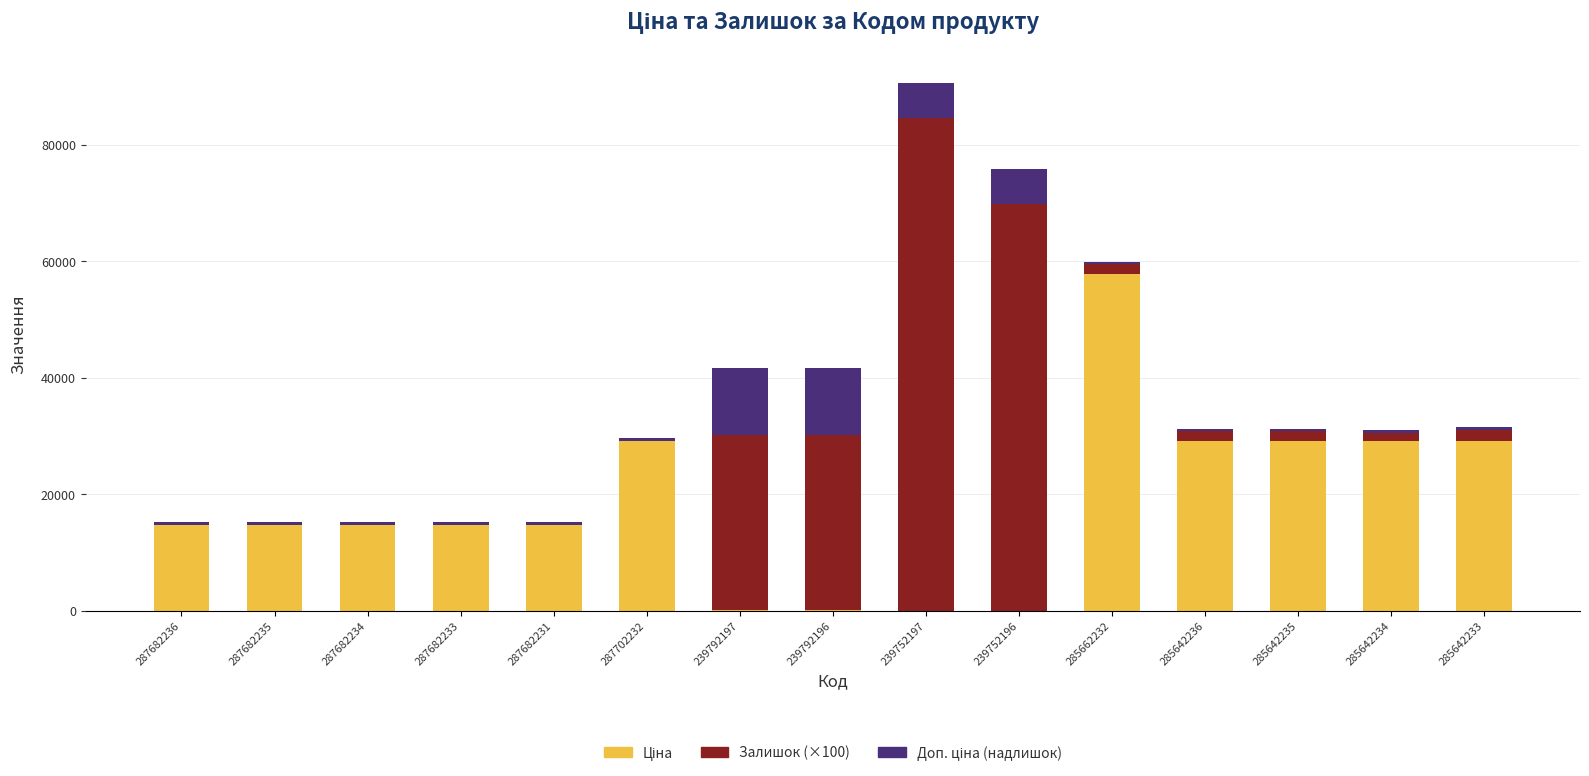

What is the label of the 1st bar from the left?

287682236